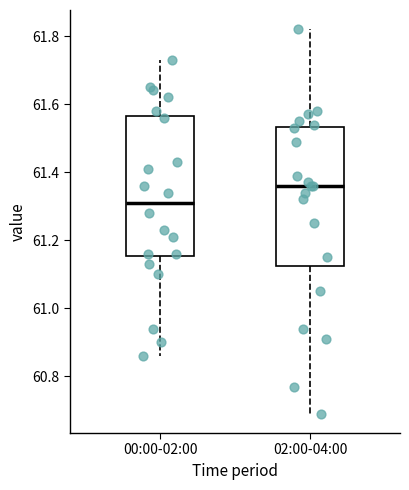

Where is the upper edge of the box for 02:00-04:00 on the y-axis? The values are not printed on the chart, so give them approximately, as read against the axis.

61.54